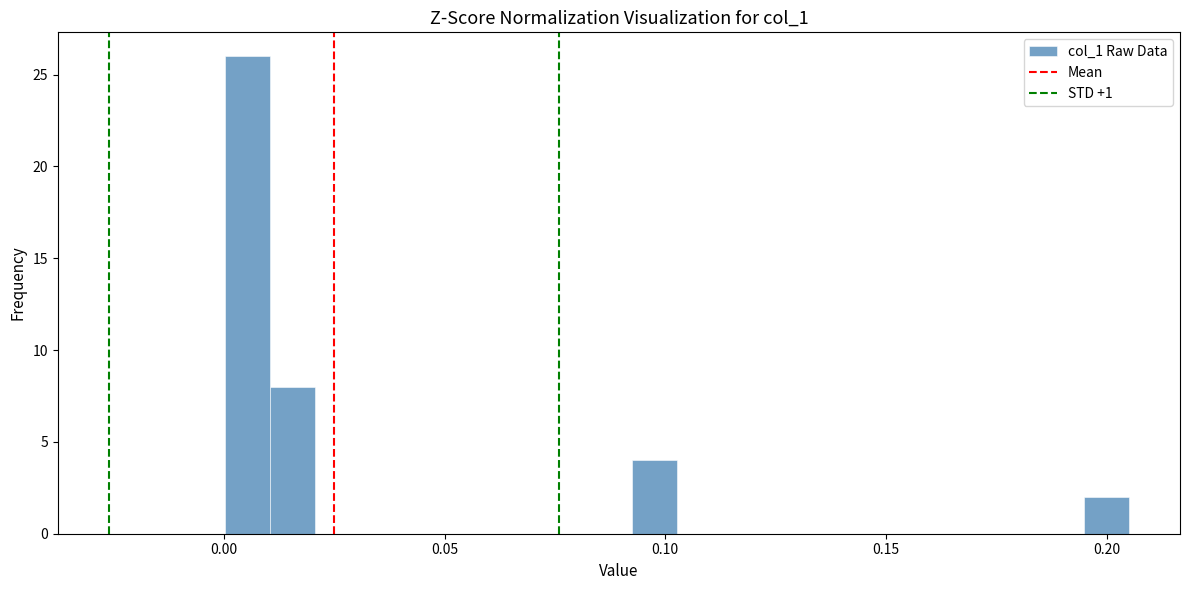

Around what value on the x-axis is the tallest bar? Give the approximate position of its centre, as read against the axis.

0.005